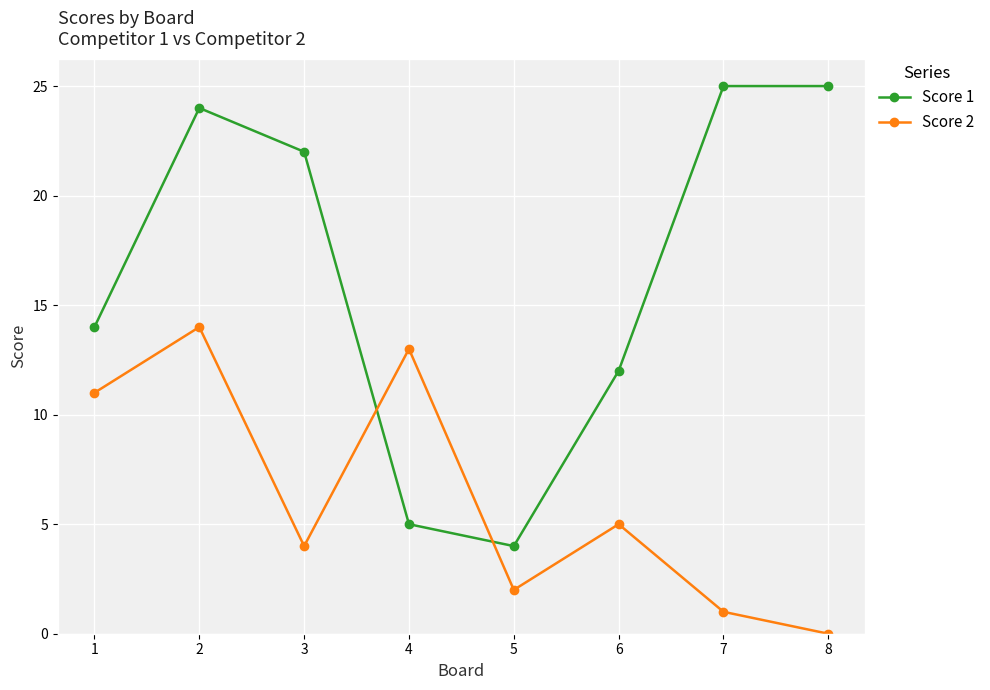

At which category does Score 2 reach its first local valley?

3